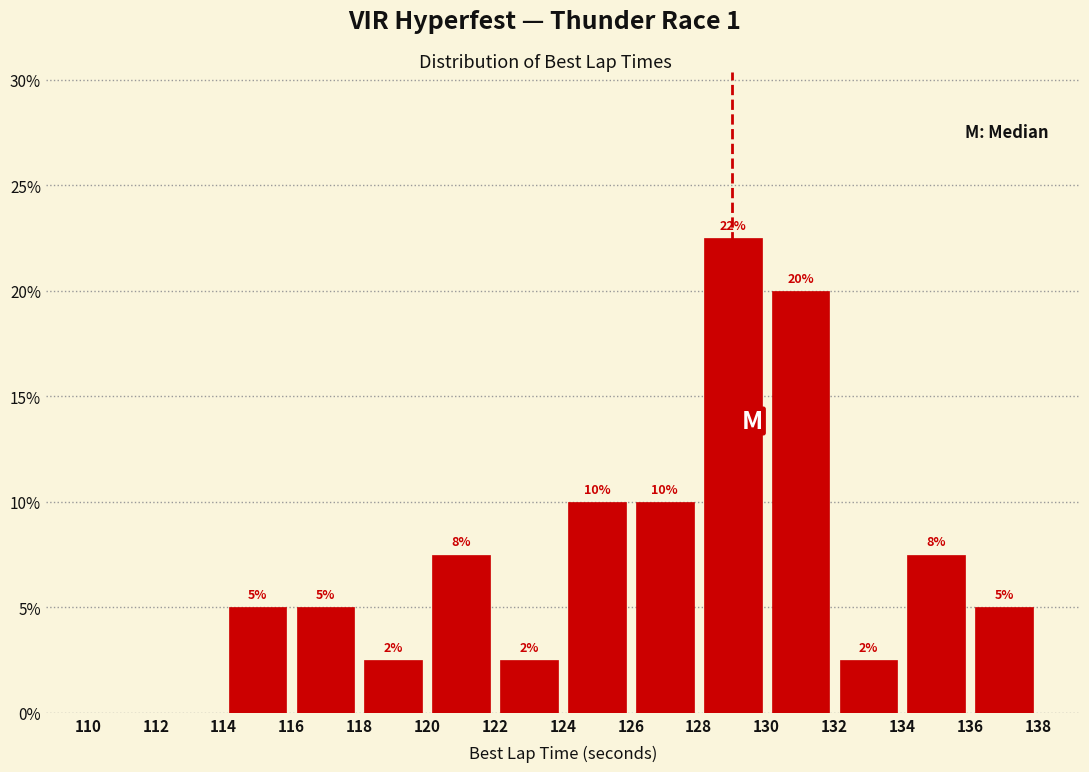

Which range on the x-axis has the tallest bar?

128 to 130